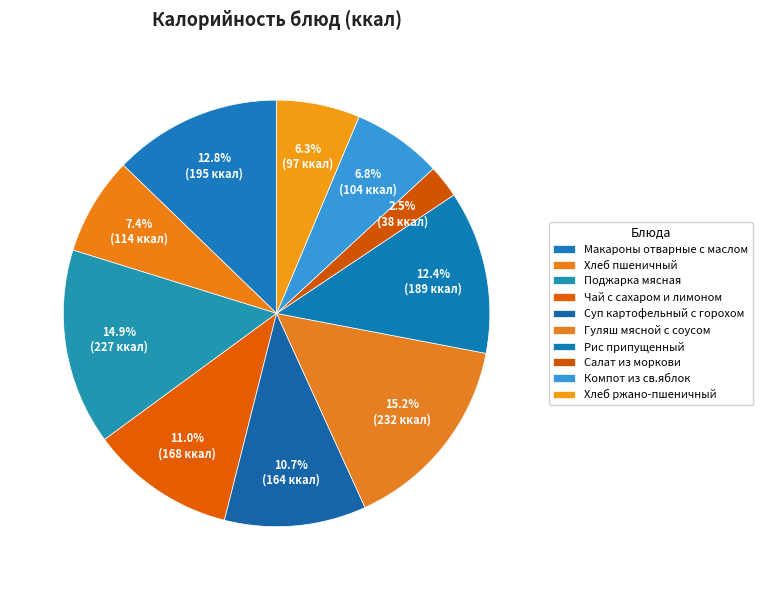

Is Хлеб пшеничный the majority of the pie?

No